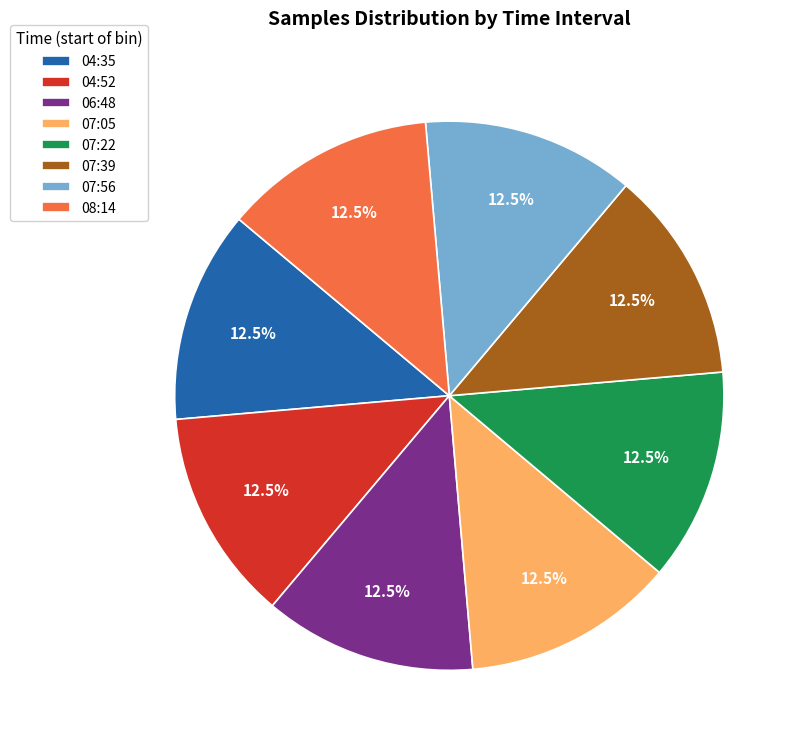

What is the total percentage of 07:56 and 04:35?

25.0%